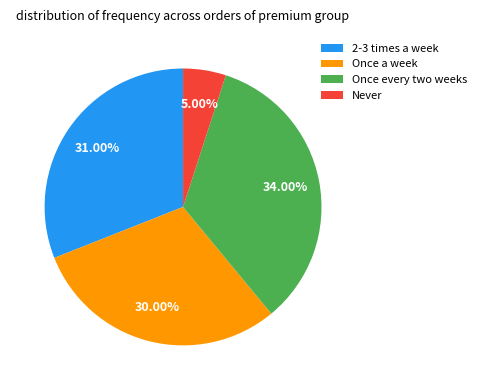

To the nearest percent, what is the difference between the Once every two weeks and 2-3 times a week slice percentages?

3%